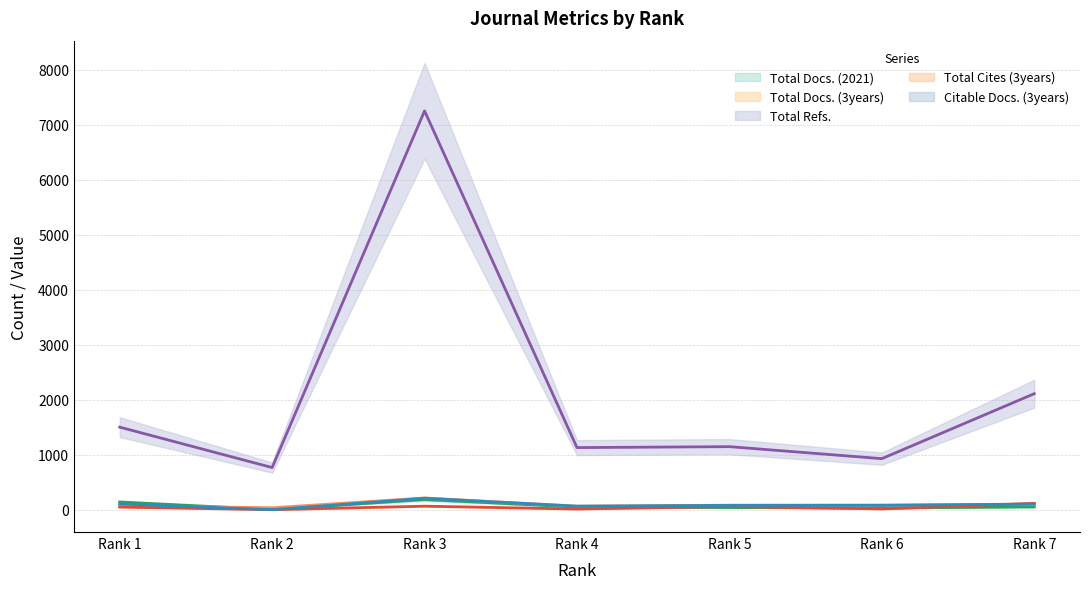

Between which two adjacent categories do Total Cites (3years) and Total Docs. (2021) first intersect?

Rank 4 and Rank 5